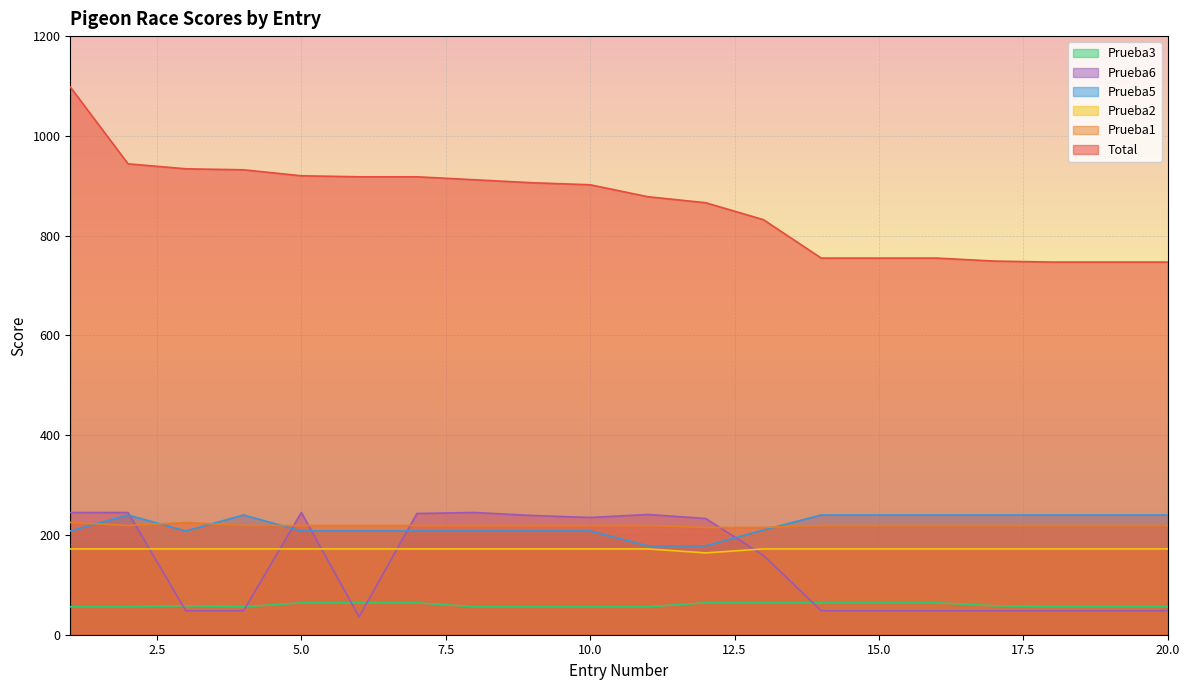

What is the sum of all Prueba5 values?

4390